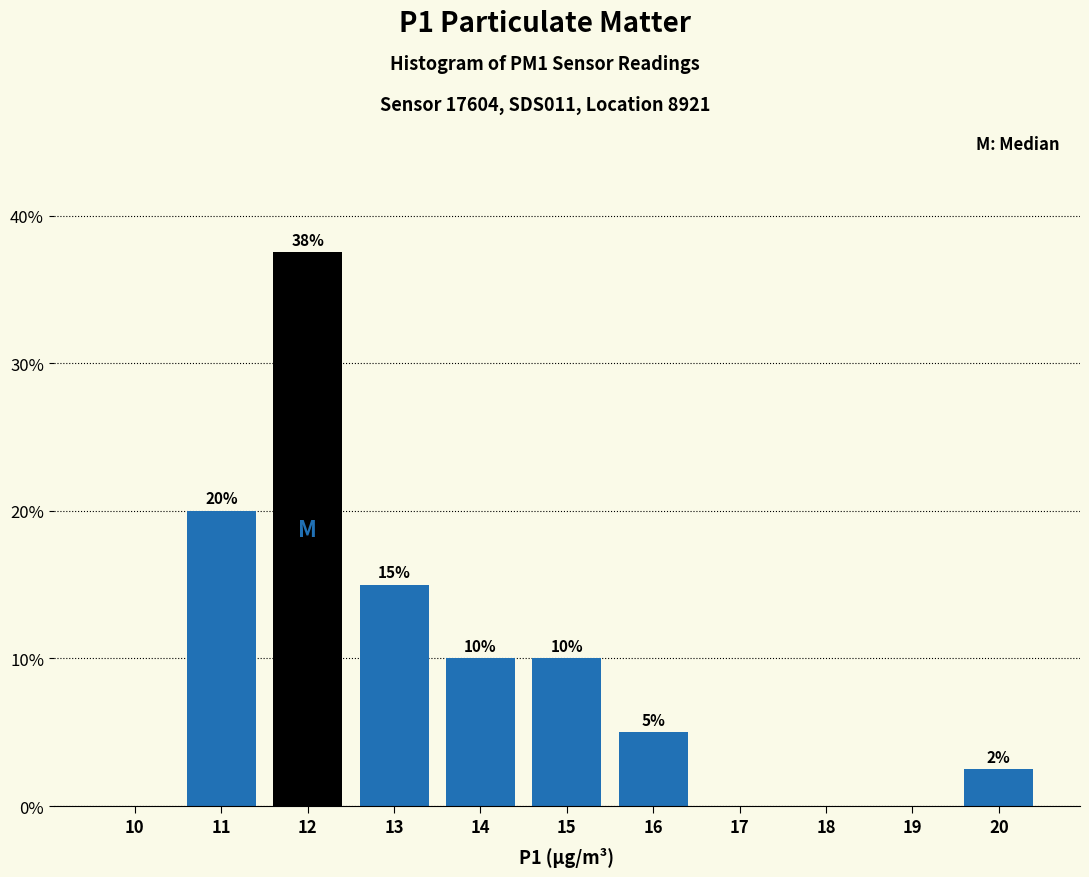

Between 18 and 20, which is larger?

20